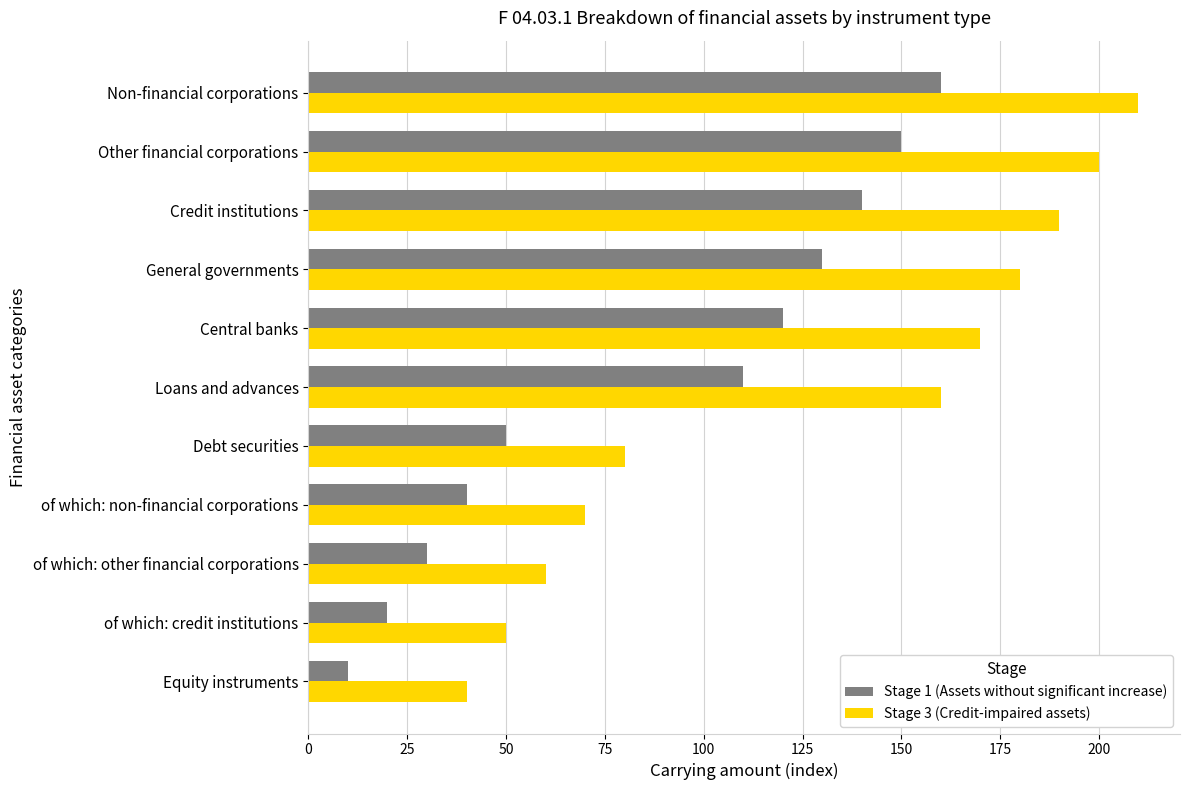

Is the value of Stage 3 (Credit-impaired assets) at of which: non-financial corporations greater than the value of Stage 1 (Assets without significant increase) at Central banks?

No